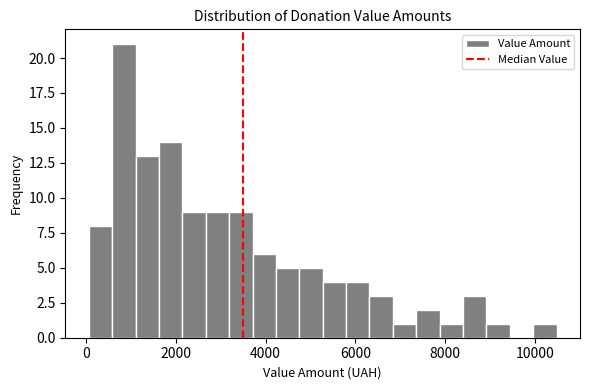

Read against the x-axis, roughly where is the centre of the tallest bar?

800